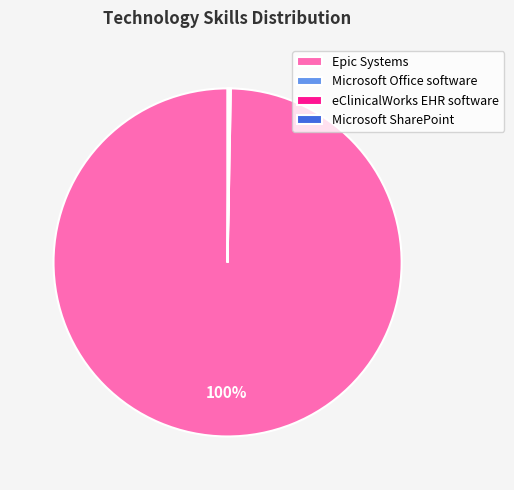

Which slice represents more than half of the pie?

Epic Systems